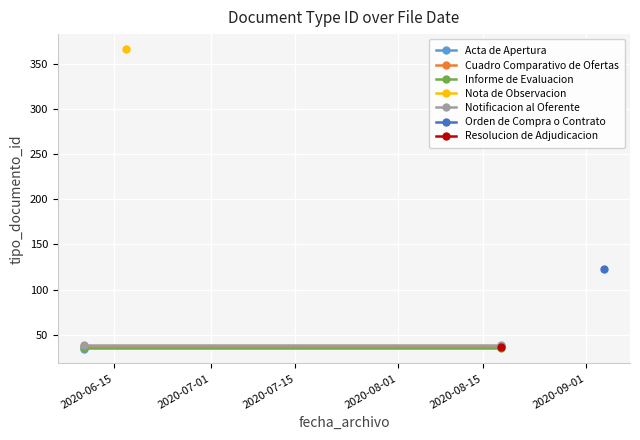

True or false: Notificacion al Oferente has a value of 17 at 2020-07-01.

False